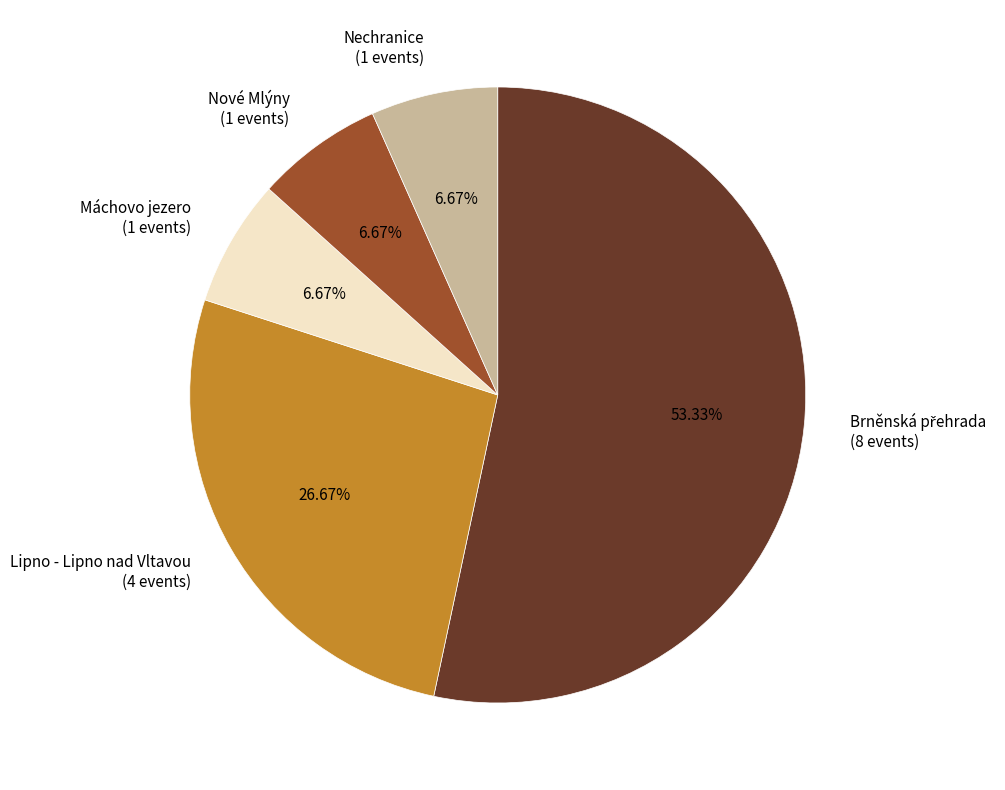

To the nearest percent, what percentage of the pie is Máchovo jezero?

7%